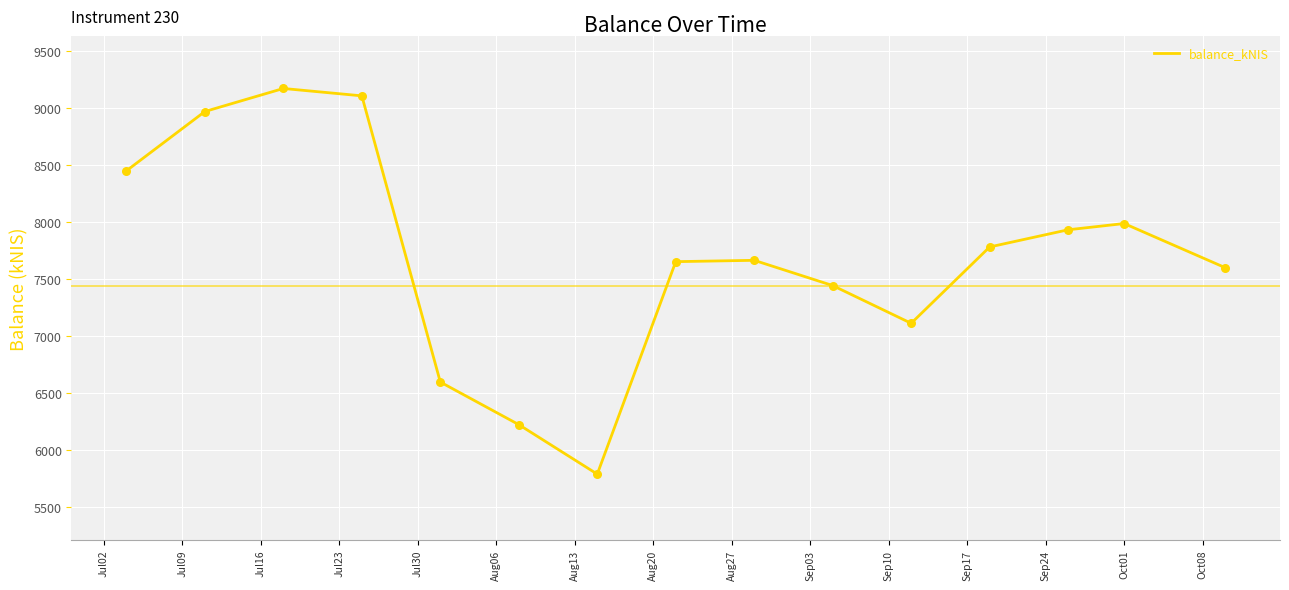

What is the minimum value shown in the chart?

5787.8